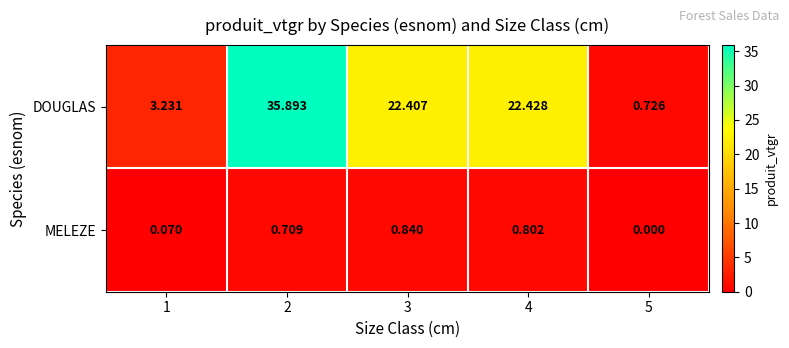

List the series in order of their overall mean, highest first.

DOUGLAS, MELEZE